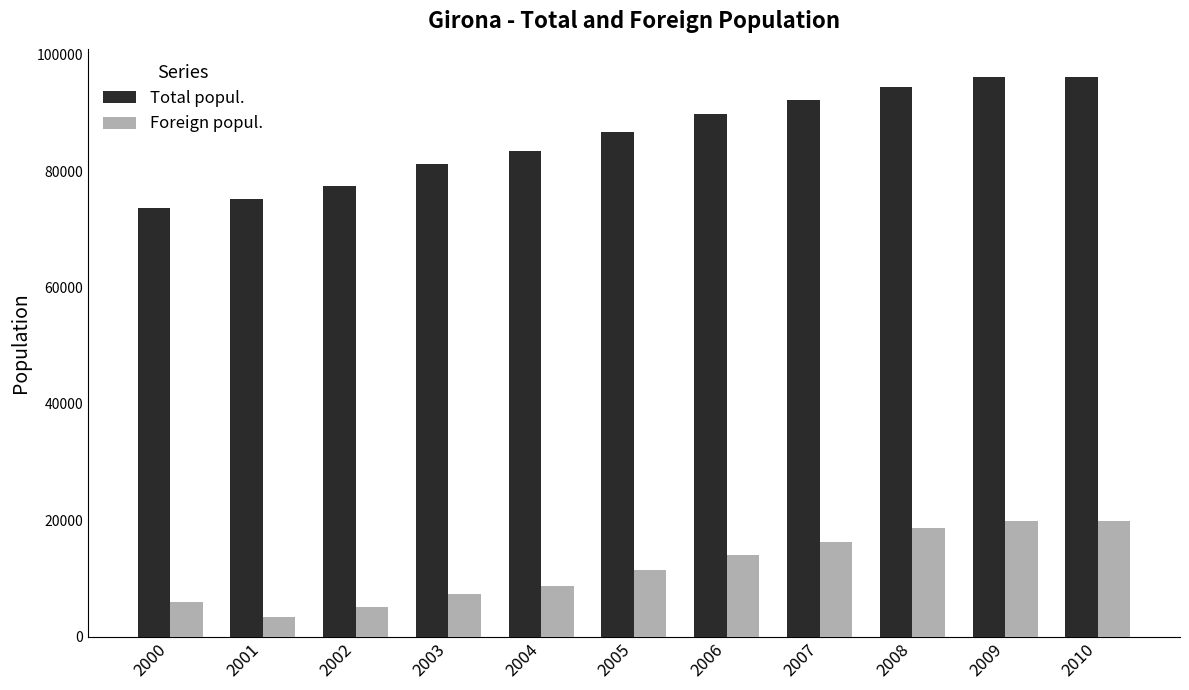

What is the total value across all series at 2006?

103924